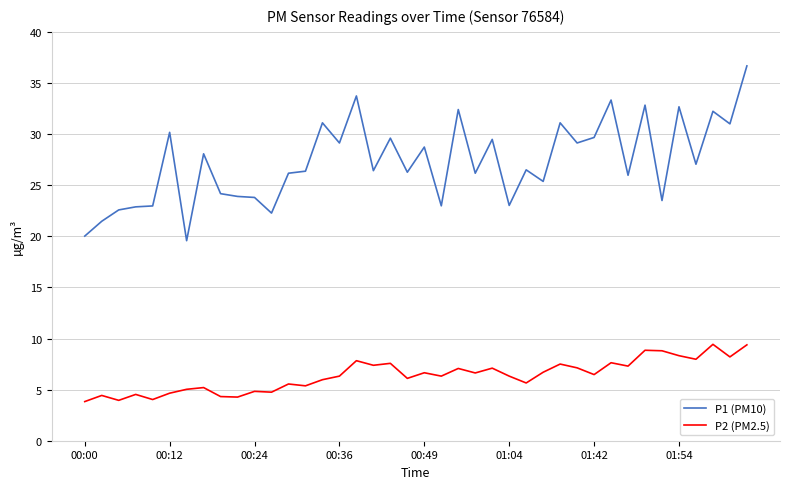

What is the greatest value displayed?

36.7